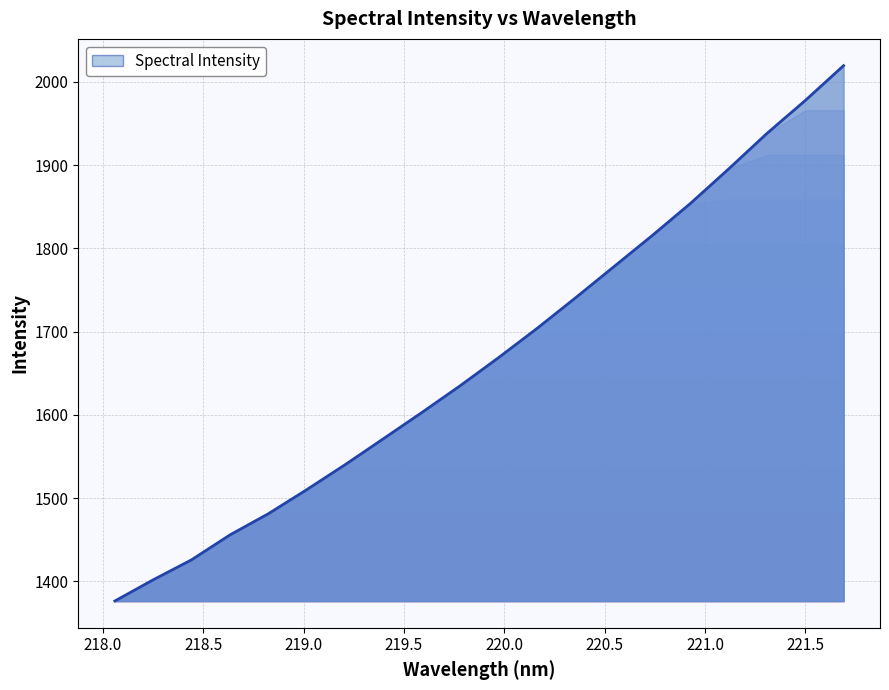

What is the ratio of the value at 221.3083 to the value at 221.1174?

1.0